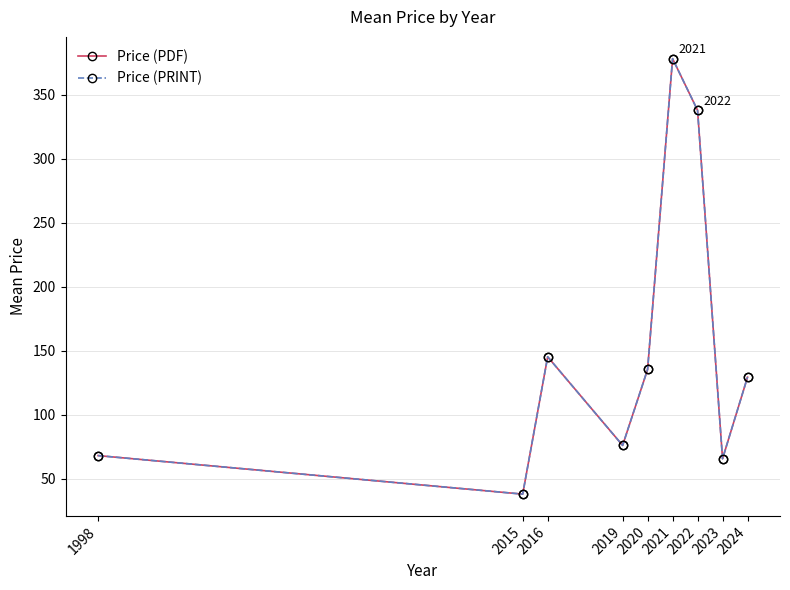

Does the chart have visible grid lines?

Yes